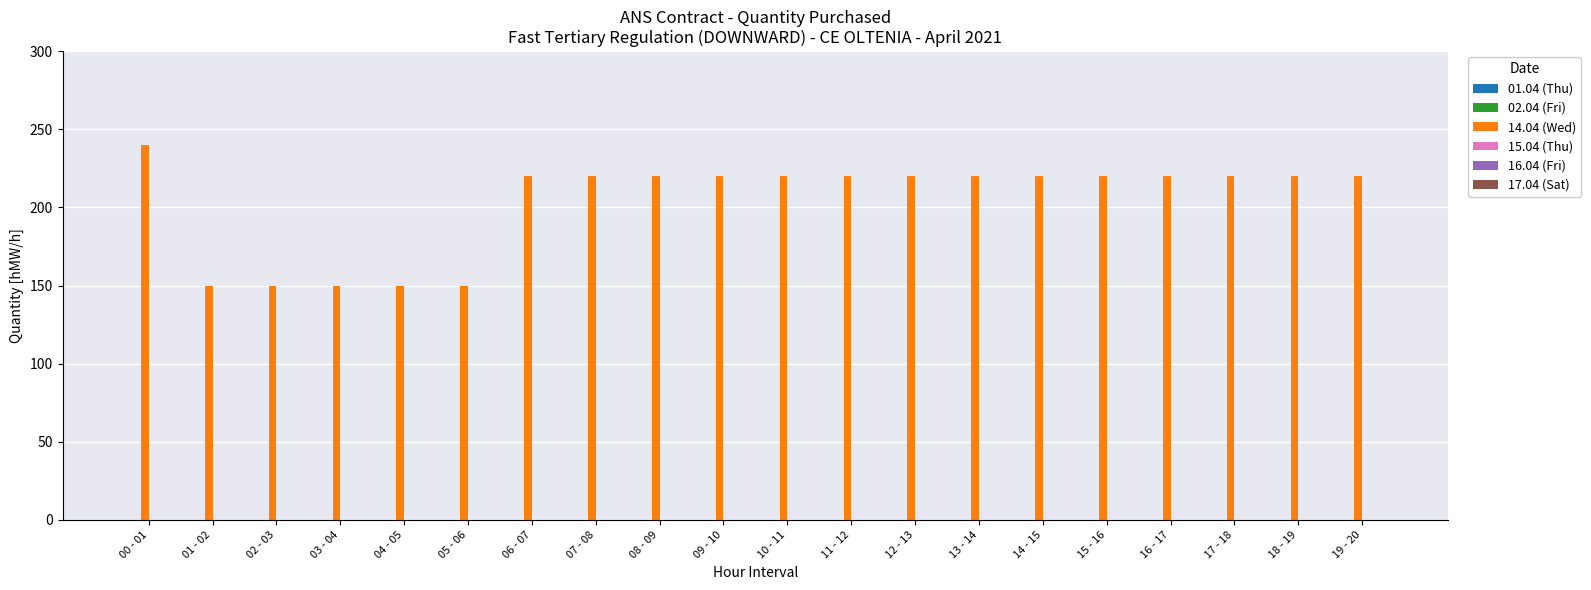

What is the label of the 10th bar from the right?

10 - 11